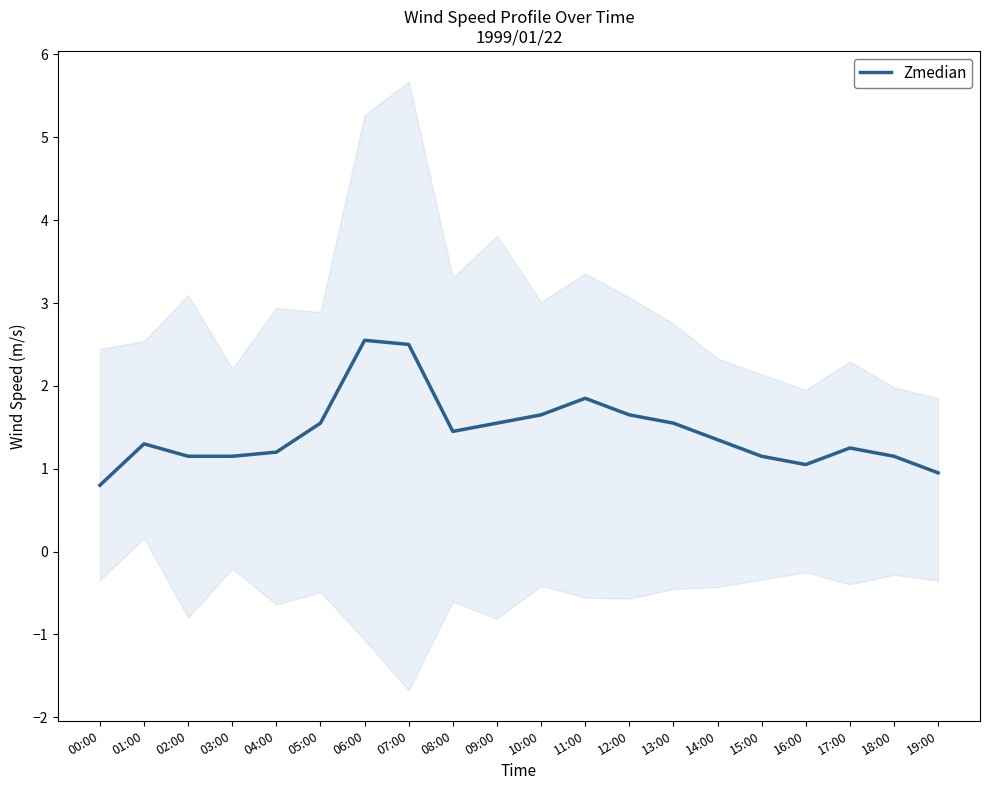

What is the label of the 7th point from the right?

13:00